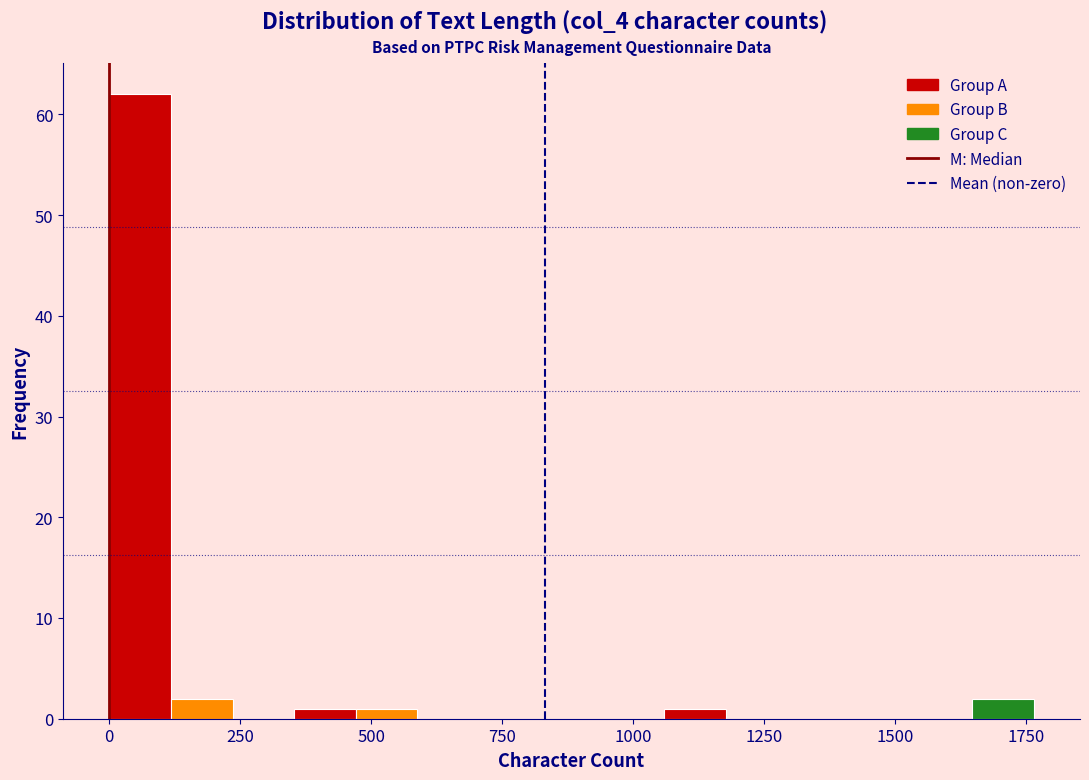

Around what value on the x-axis is the tallest bar? Give the approximate position of its centre, as read against the axis.

50